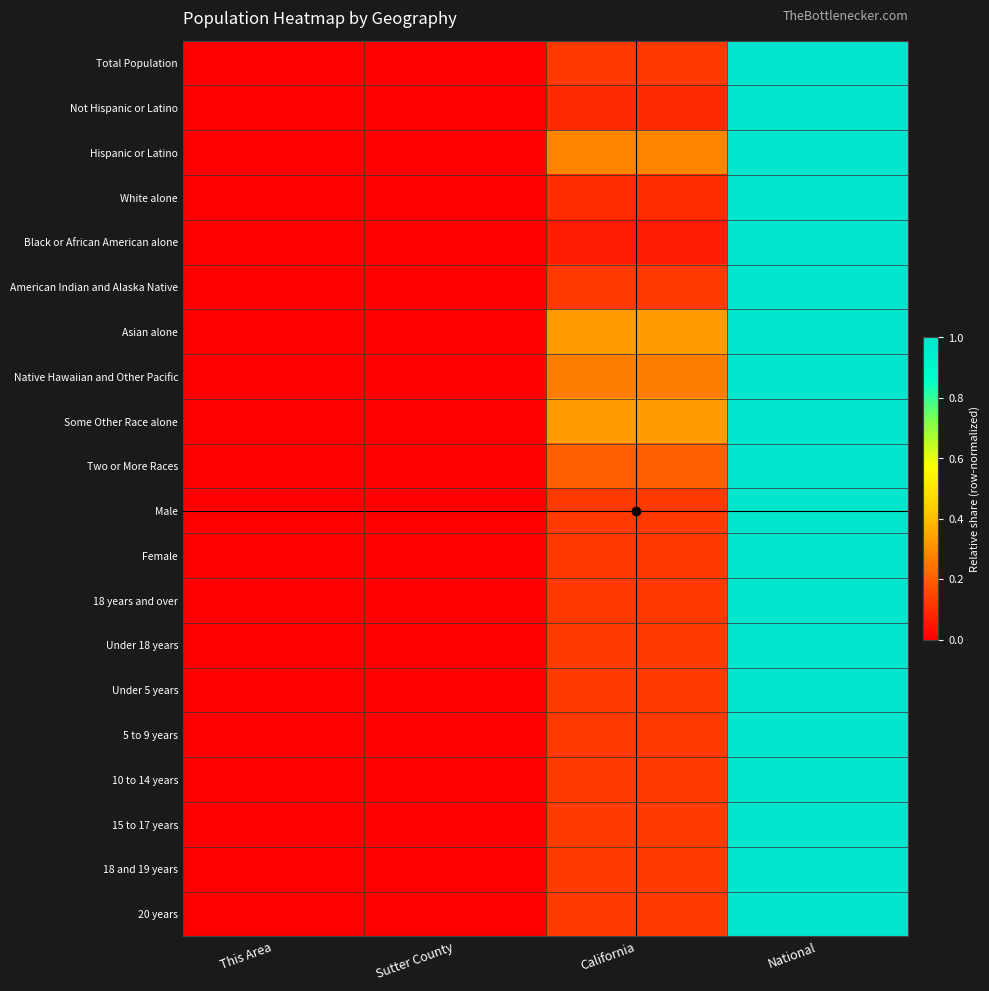

Between Sutter County and This Area, which is larger?

Sutter County